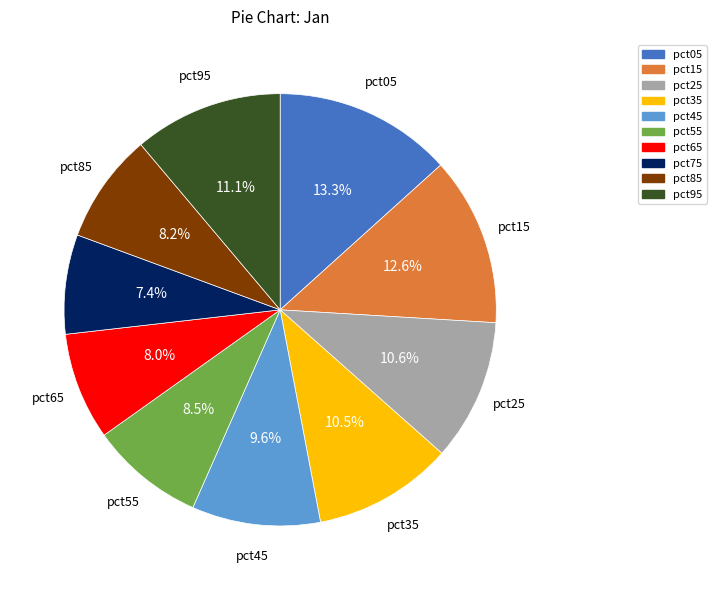

To the nearest percent, what percentage of the pie is pct45?

10%